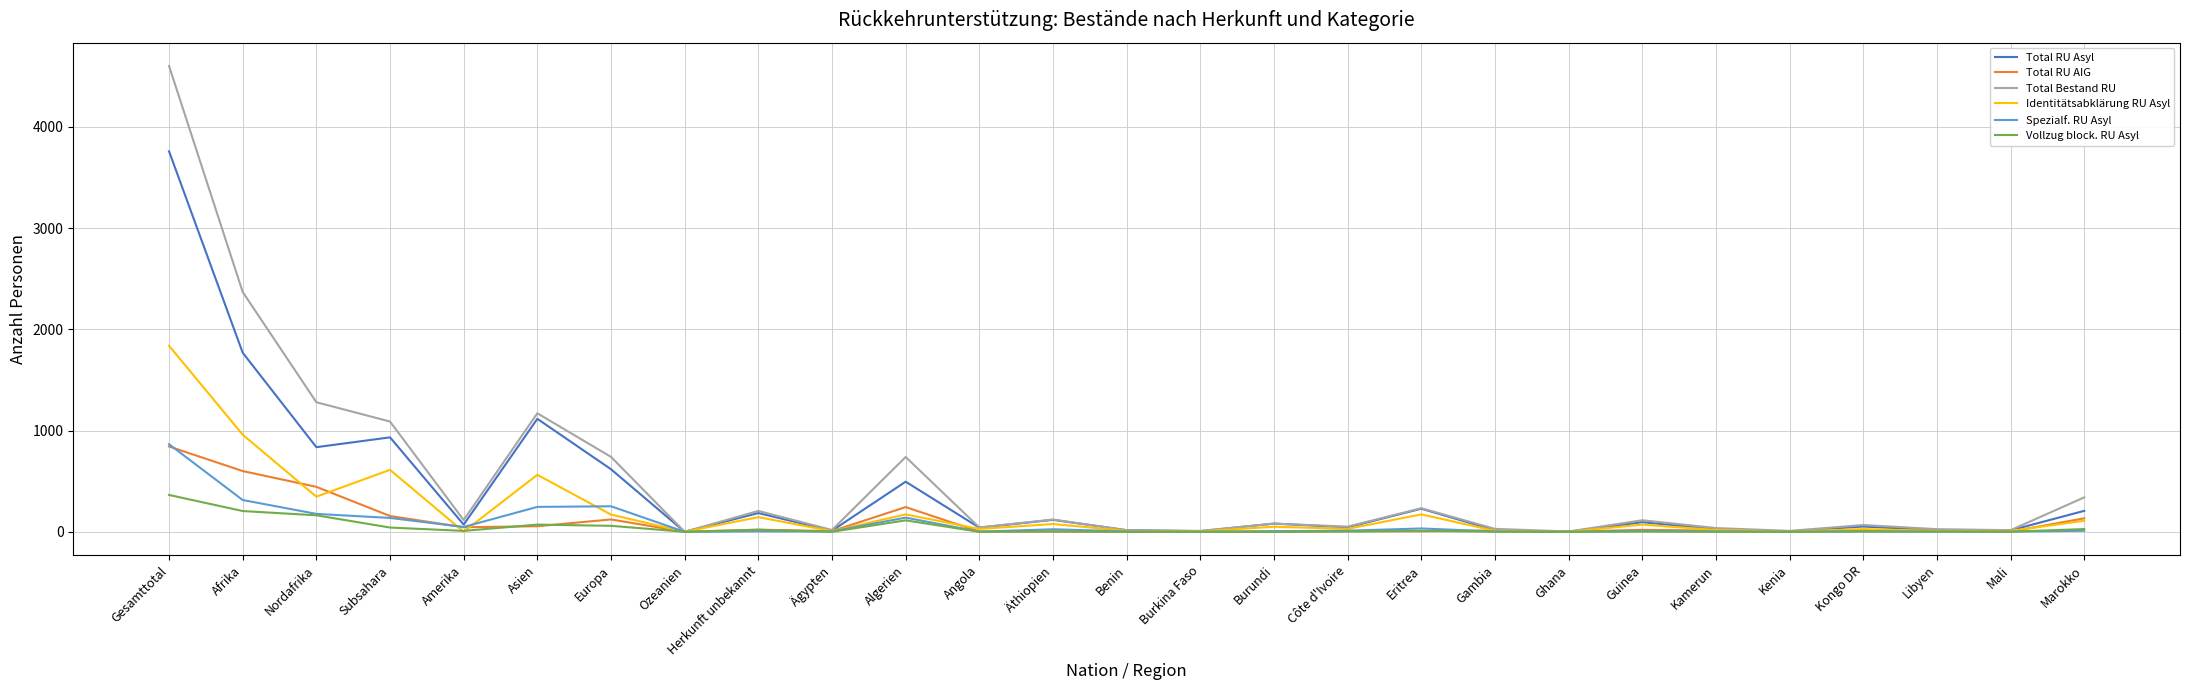

At how many categories does at least one series exceed 3210?

1